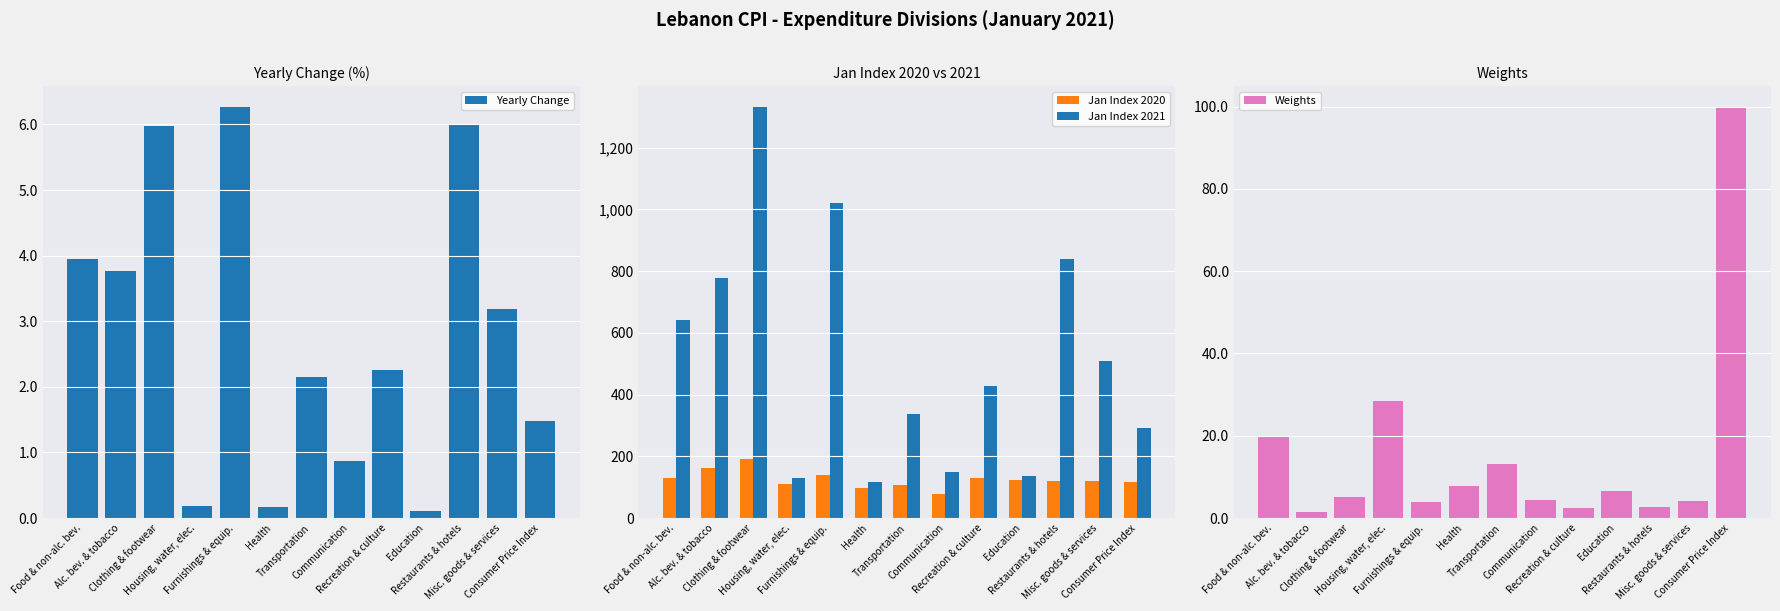

Reading right to left, transcribe all the data shown in this chart.

Yearly Change: Consumer Price Index=1.5	Misc. goods & services=3.2	Restaurants & hotels=6.0	Education=0.1	Recreation & culture=2.3	Communication=0.9	Transportation=2.1	Health=0.2	Furnishings & equip.=6.3	Housing, water, elec.=0.2	Clothing & footwear=6.0	Alc. bev. & tobacco=3.8	Food & non-alc. bev.=4.0
Jan Index 2020: Consumer Price Index=118.0	Misc. goods & services=121.0	Restaurants & hotels=119.6	Education=124.0	Recreation & culture=131.5	Communication=79.3	Transportation=107.2	Health=98.5	Furnishings & equip.=140.3	Housing, water, elec.=110.7	Clothing & footwear=191.2	Alc. bev. & tobacco=163.6	Food & non-alc. bev.=129.6
Jan Index 2021: Consumer Price Index=292.1	Misc. goods & services=507.6	Restaurants & hotels=838.2	Education=136.7	Recreation & culture=428.7	Communication=148.5	Transportation=337.4	Health=115.5	Furnishings & equip.=1019.8	Housing, water, elec.=131.4	Clothing & footwear=1333.2	Alc. bev. & tobacco=778.8	Food & non-alc. bev.=642.0
Weights: Consumer Price Index=100.0	Misc. goods & services=4.1	Restaurants & hotels=2.8	Education=6.6	Recreation & culture=2.4	Communication=4.5	Transportation=13.1	Health=7.7	Furnishings & equip.=3.8	Housing, water, elec.=28.4	Clothing & footwear=5.2	Alc. bev. & tobacco=1.4	Food & non-alc. bev.=20.0